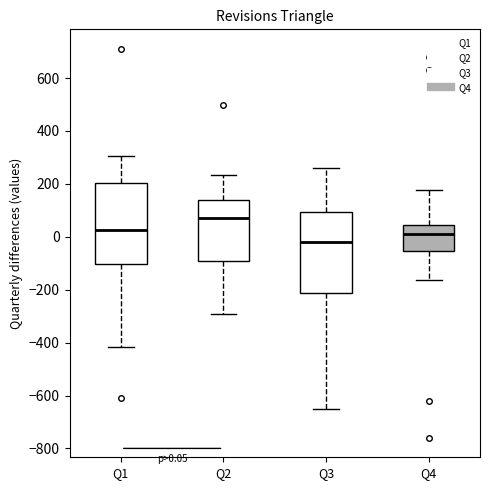

Which box has the highest median line?

Q2